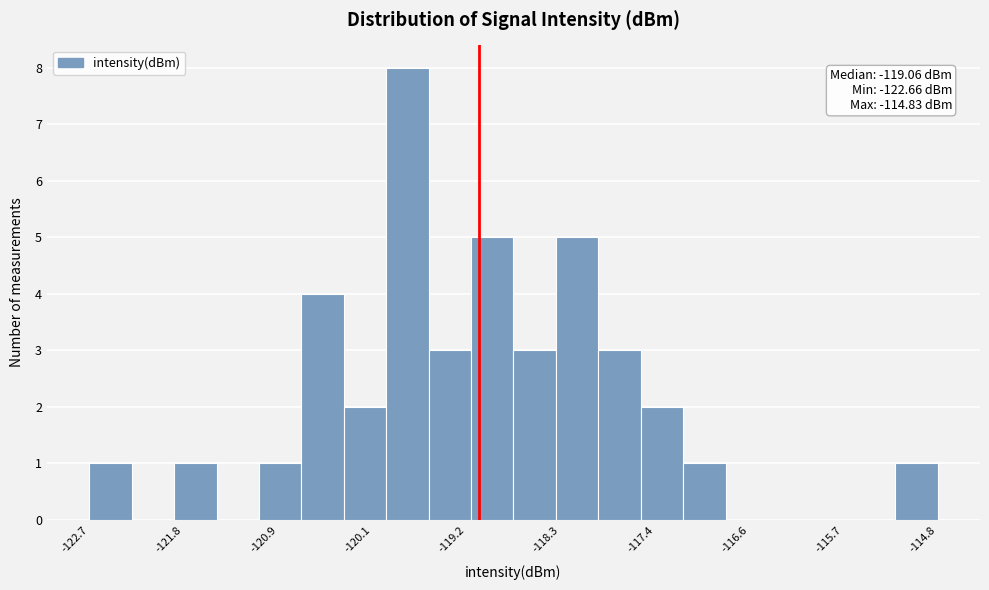

Around what value on the x-axis is the tallest bar? Give the approximate position of its centre, as read against the axis.

-119.7